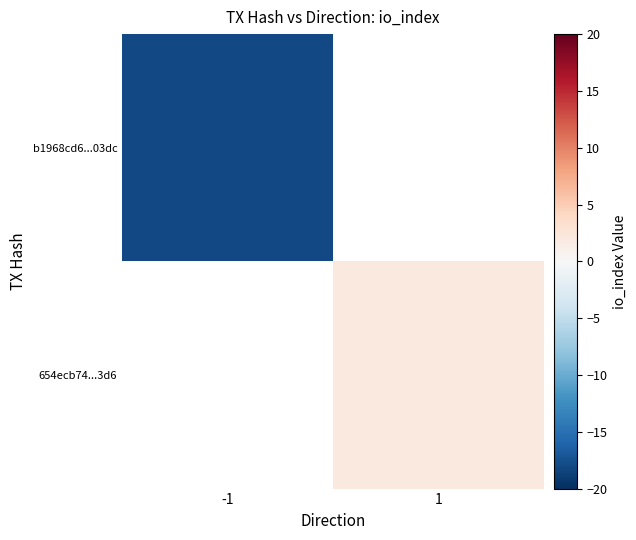

At how many categories does at least one series exceed -10?

1